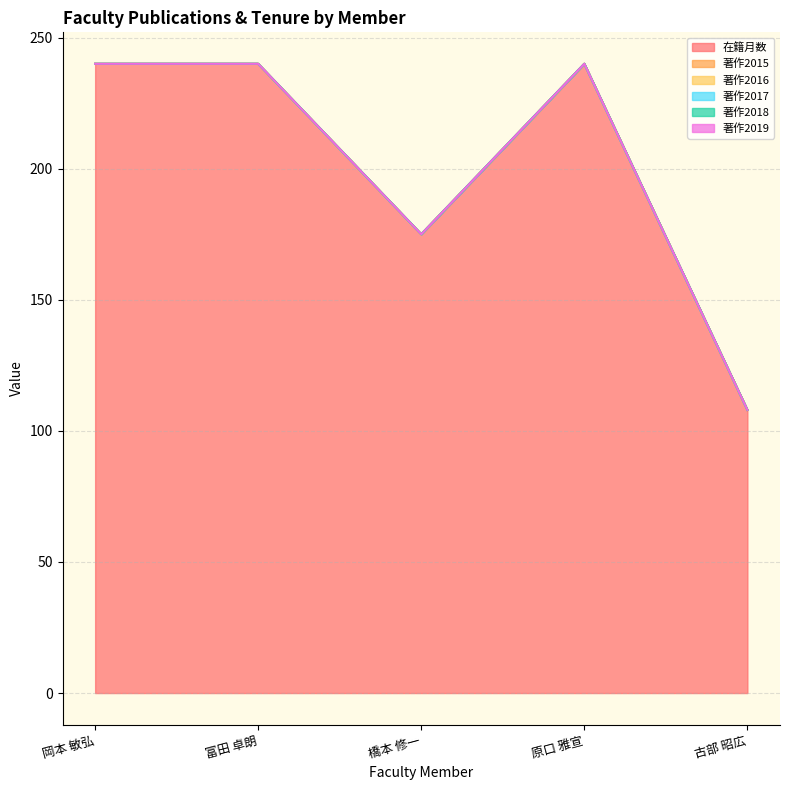

True or false: 在籍月数 and 著作2017 cross at least once.

False